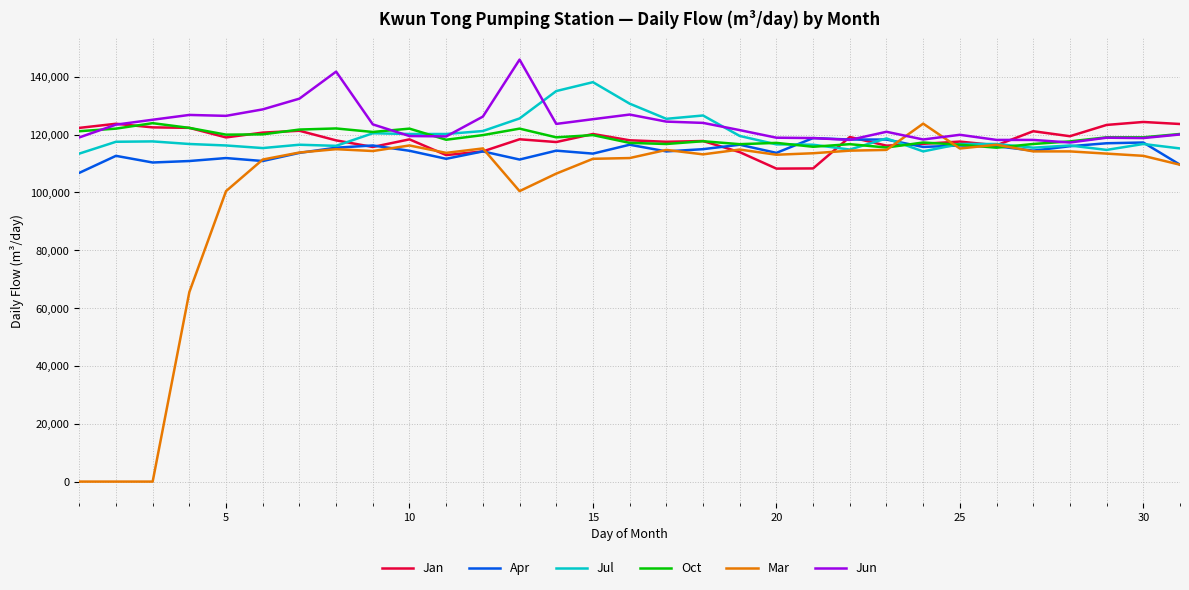

Which series has the widest spread of values?

Mar